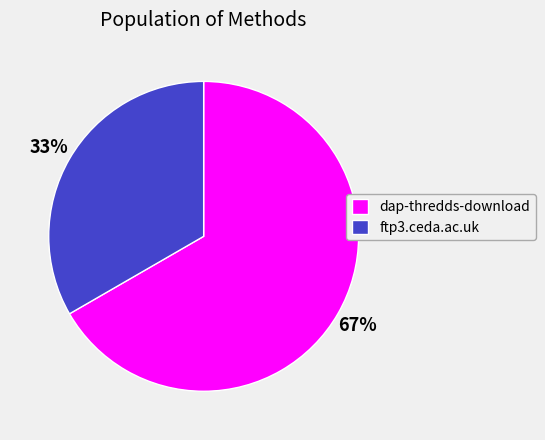

Do dap-thredds-download and ftp3.ceda.ac.uk together represent more than half of the pie?

Yes